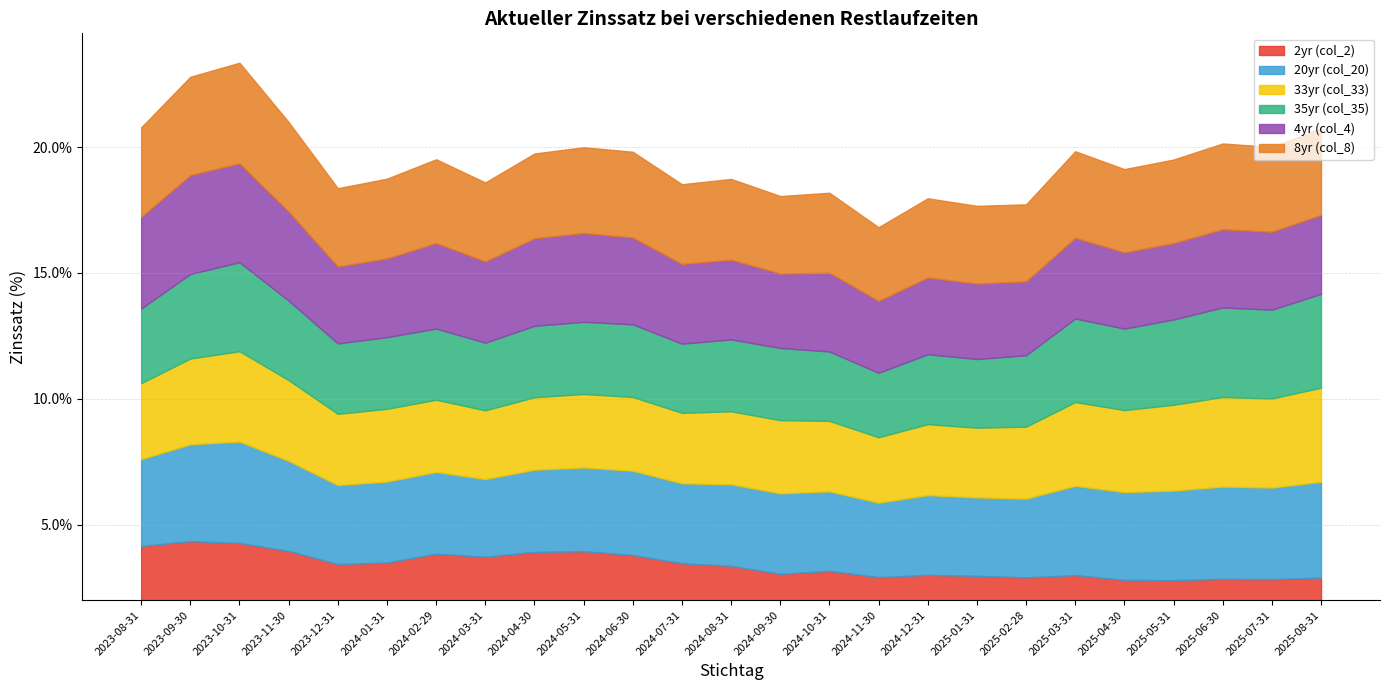

What is the minimum value for 33yr (col_33)?

2.6